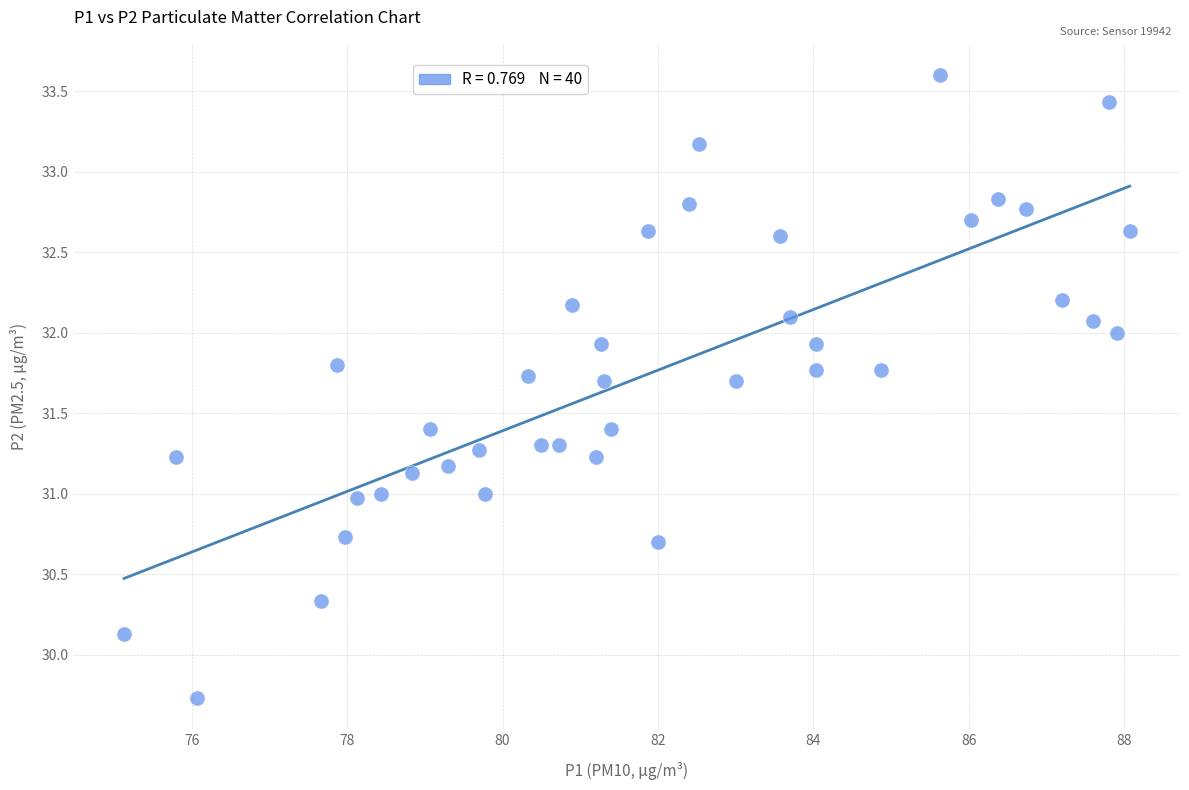

What is the range of Y values (max minus min)?

3.9